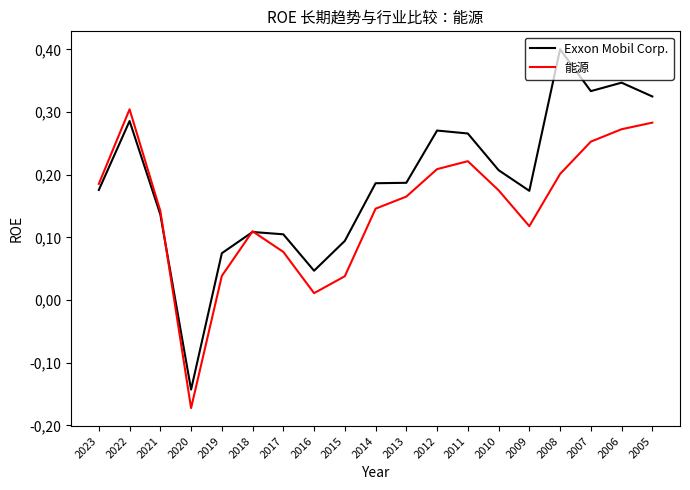

Reading left to right, extract all data points from this chart.

Exxon Mobil Corp.: 2023=0.2	2022=0.3	2021=0.1	2020=-0.1	2019=0.1	2018=0.1	2017=0.1	2016=0.0	2015=0.1	2014=0.2	2013=0.2	2012=0.3	2011=0.3	2010=0.2	2009=0.2	2008=0.4	2007=0.3	2006=0.3	2005=0.3
能源: 2023=0.2	2022=0.3	2021=0.1	2020=-0.2	2019=0.0	2018=0.1	2017=0.1	2016=0.0	2015=0.0	2014=0.1	2013=0.2	2012=0.2	2011=0.2	2010=0.2	2009=0.1	2008=0.2	2007=0.3	2006=0.3	2005=0.3